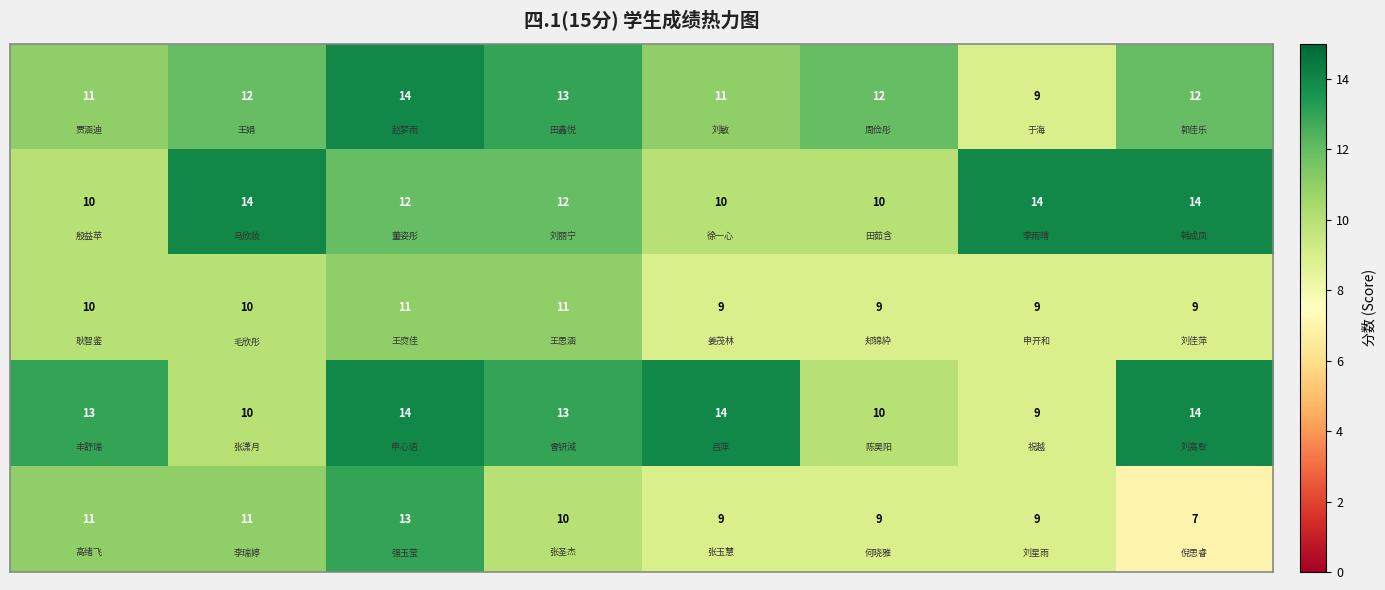

At how many categories does at least one series exceed 11?

8